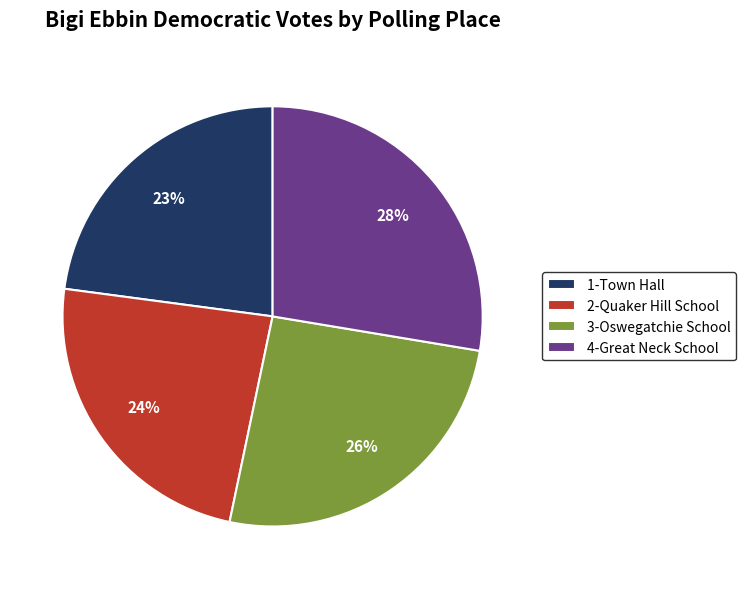

How many segments does this pie chart have?

4